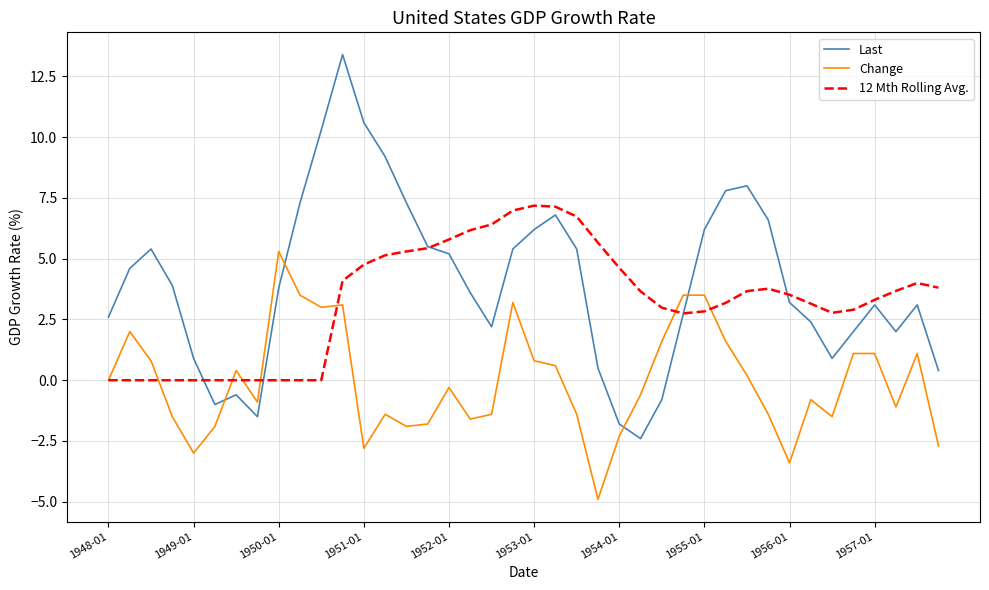

What is the minimum value for Last?

-2.4